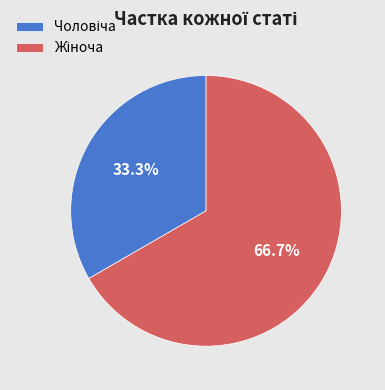

Is there a majority slice in this chart?

Yes